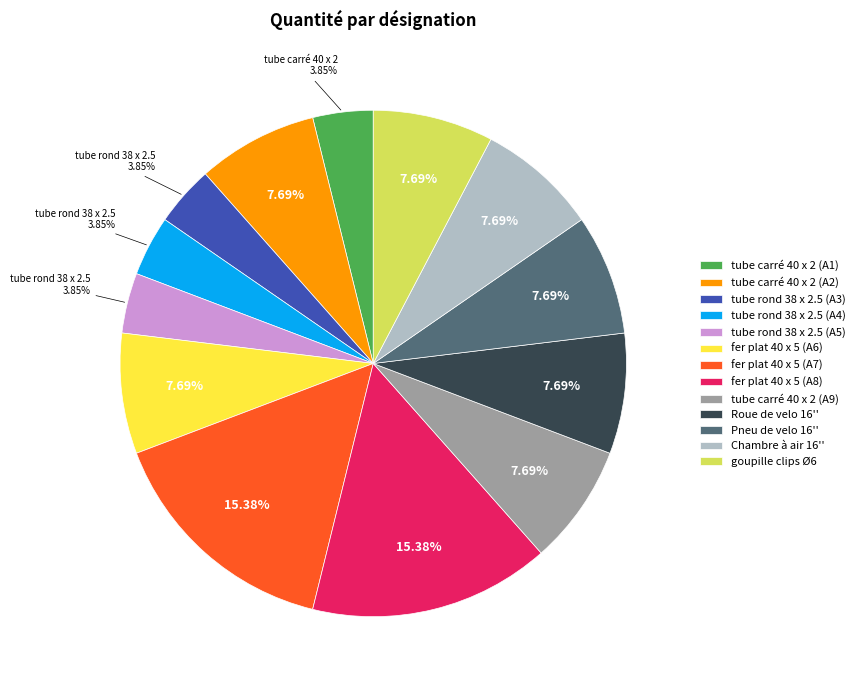

Which has a higher value, fer plat 40 x 5 (A8) or goupille clips Ø6?

fer plat 40 x 5 (A8)